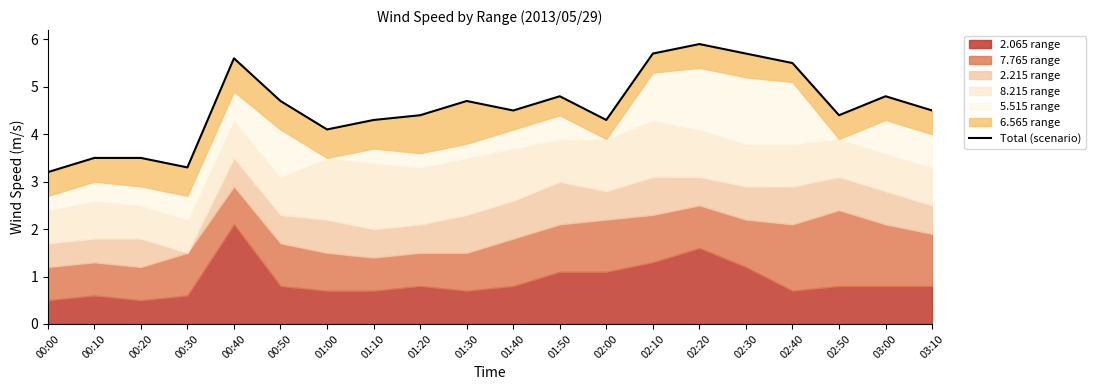

Is it true that the value at 02:20 is 4.1?

False